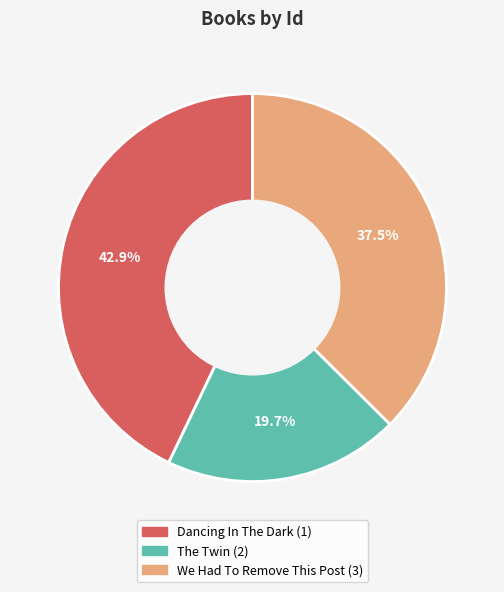

Count the number of slices in the pie.

3